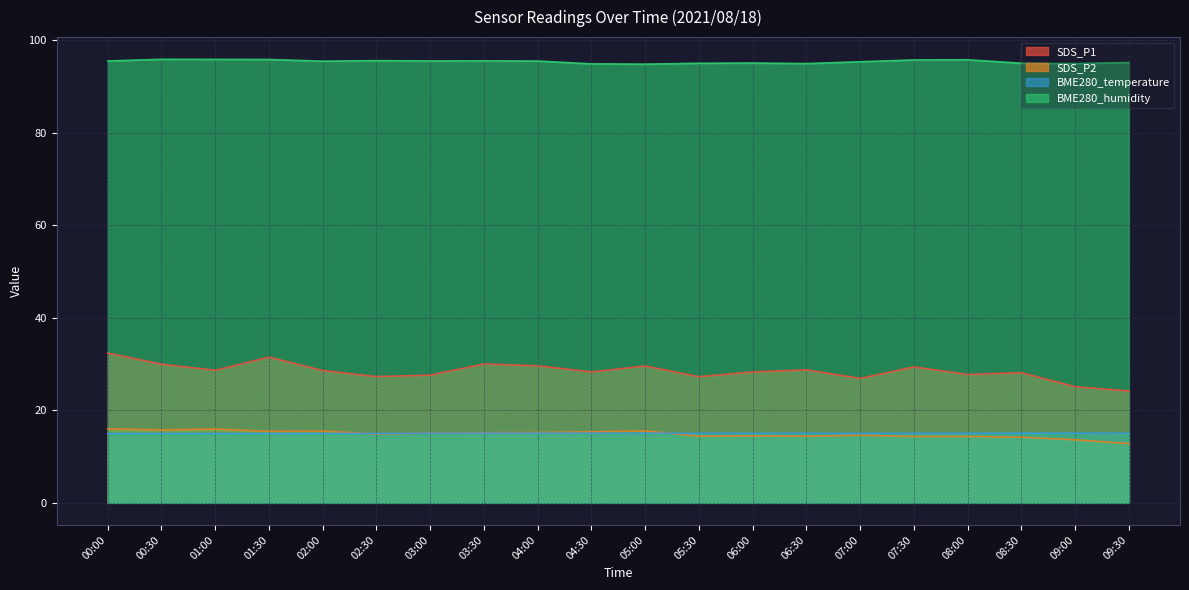

What is the value of the BME280_humidity point at the 17th from the left?

95.8